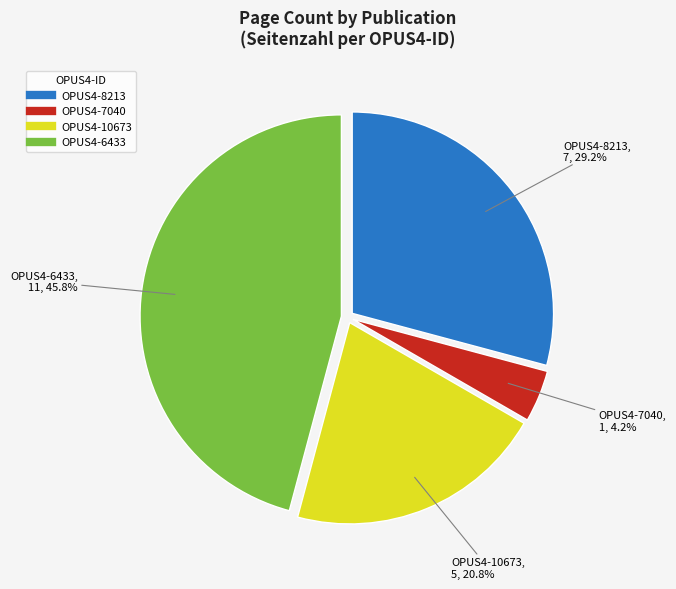

Is it true that OPUS4-10673 is 21% of the pie?

True